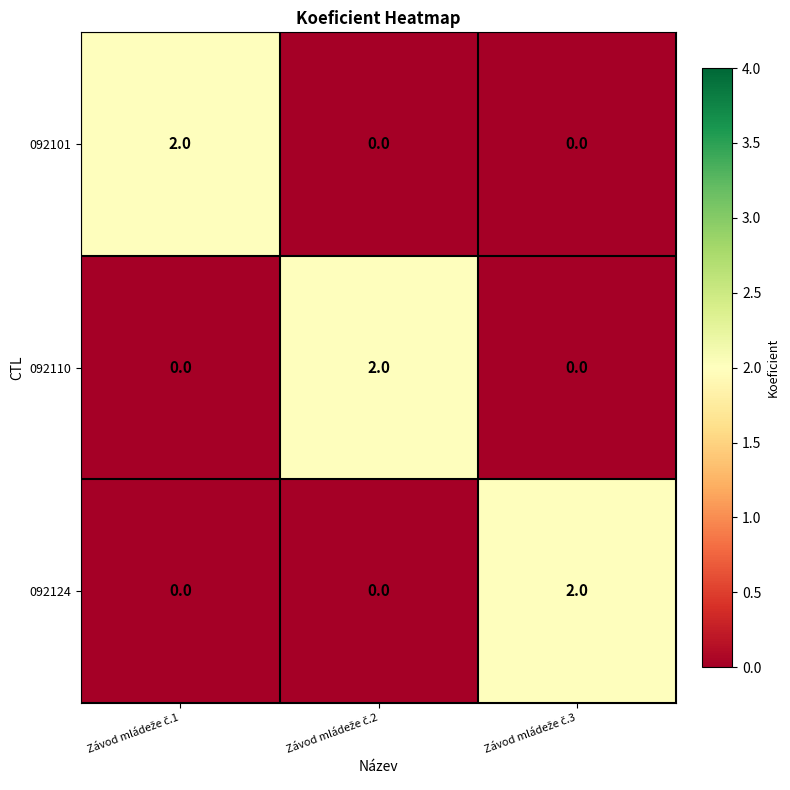

How many 092124 values are between 0 and 2?

3